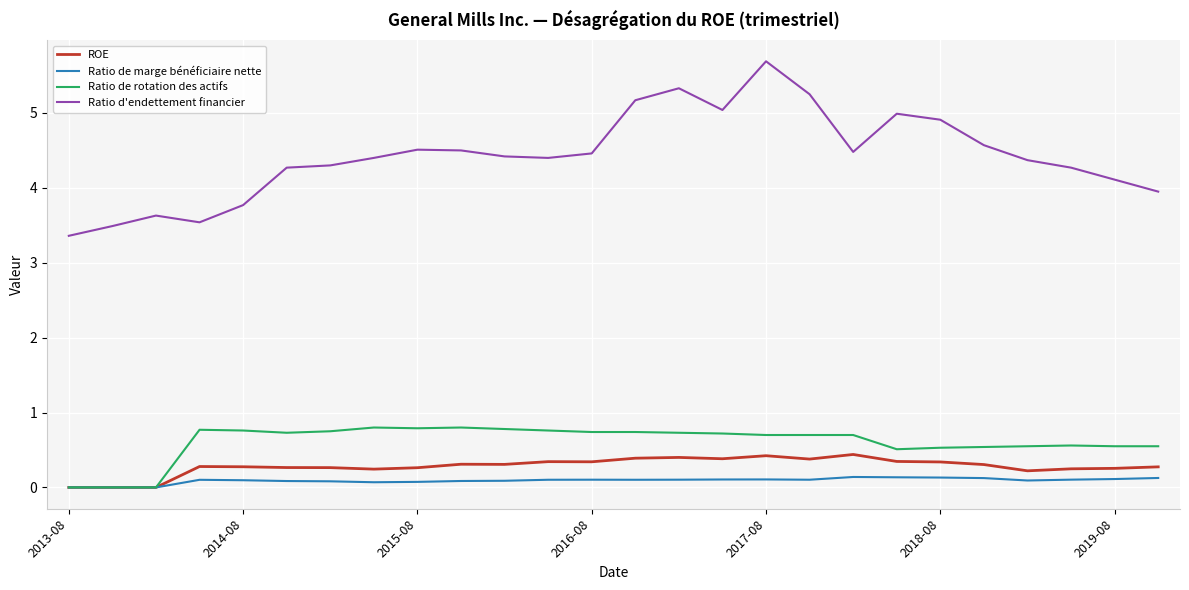

Which series has the widest spread of values?

Ratio d'endettement financier